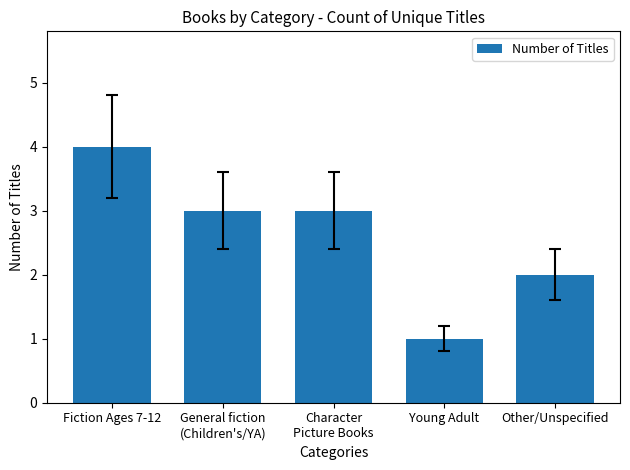

What is the smallest value displayed?

1